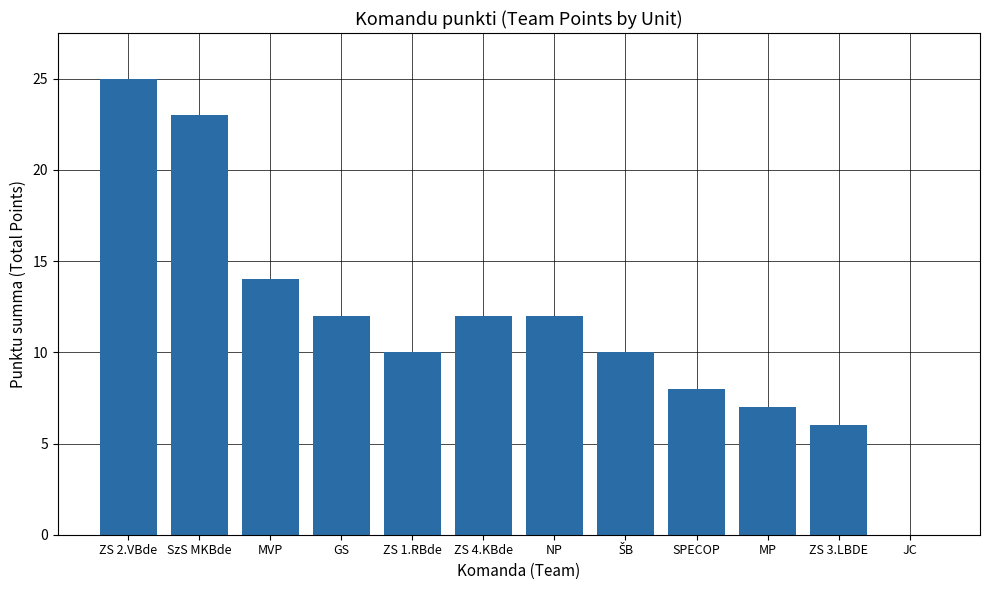

Reading left to right, what are all the values shown in this chart?

25	23	14	12	10	12	12	10	8	7	6	0